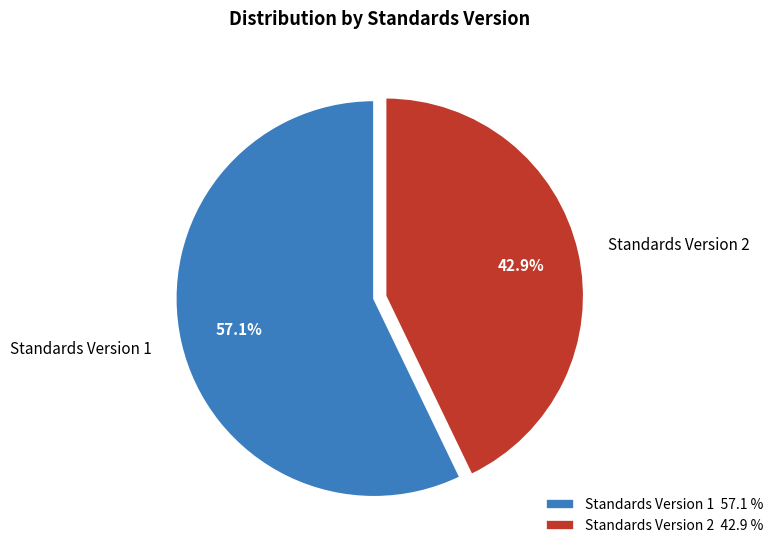

Count the number of slices in the pie.

2